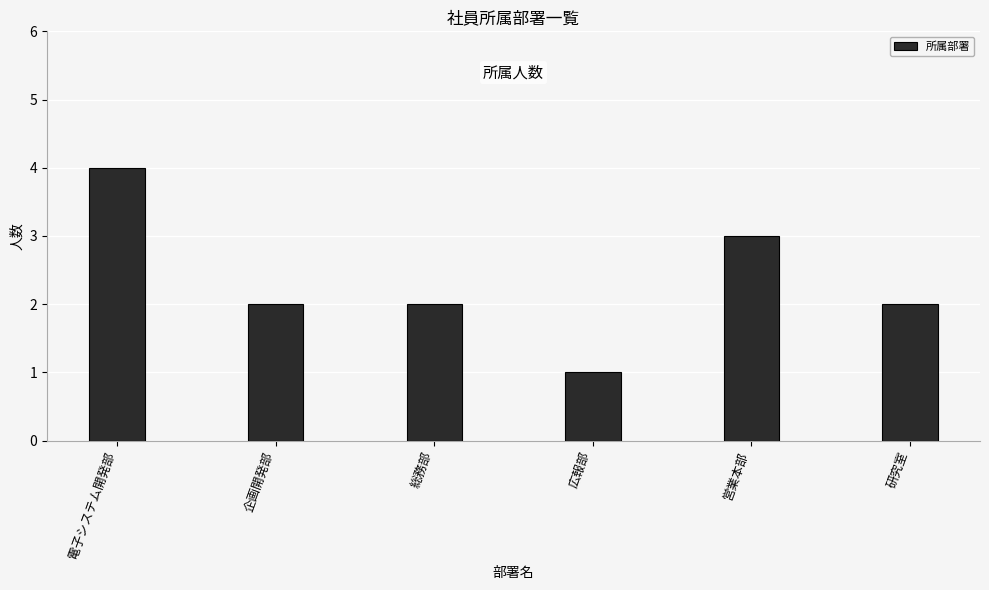

What value does the data have at 総務部?

2